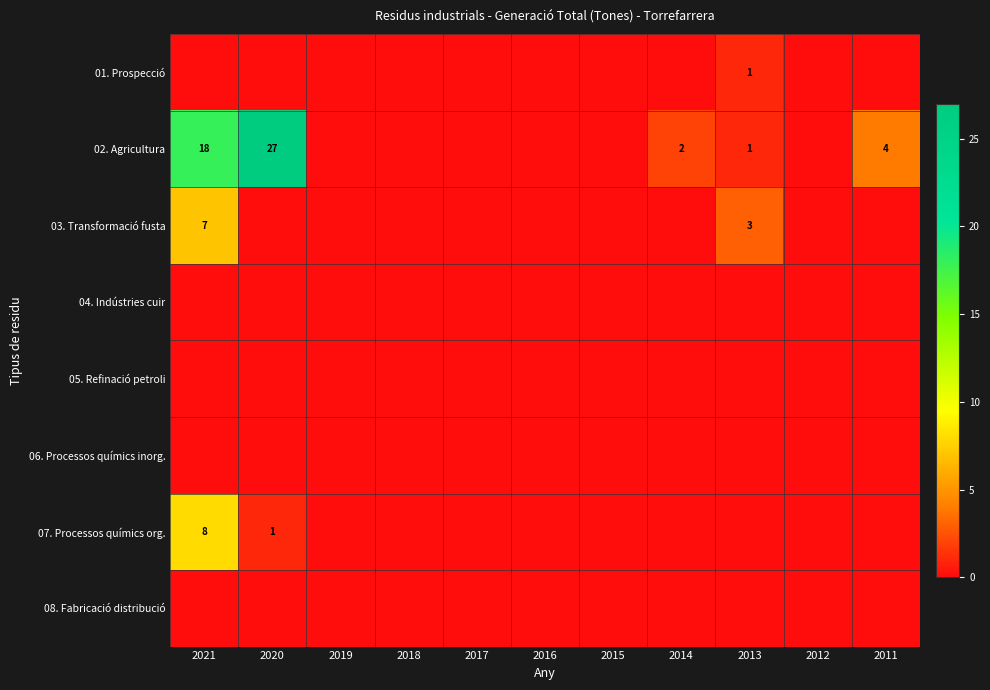

Between 2017 and 2021, which is larger?

2017